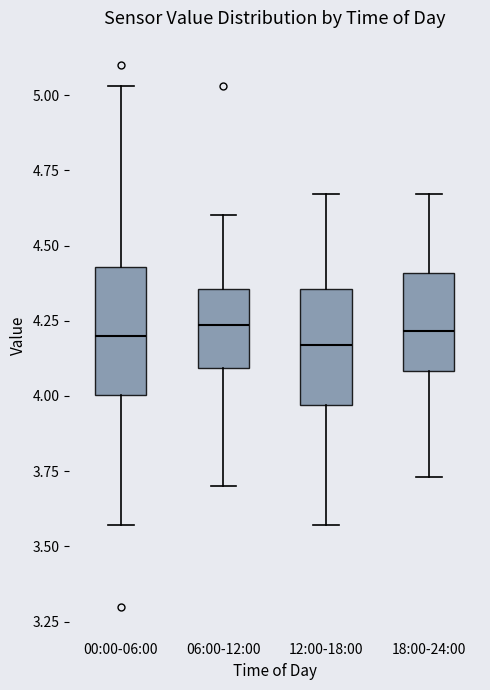

Reading left to right, transcribe this box plot: for each box, give where its median line is, the range the box spans, and where its two whiskers end, as read against the y-axis. The values are not printed on the chart, so give them approximately, as read against the axis.

00:00-06:00: median 4.20, box 4.00 to 4.45, whiskers 3.55 to 5.05
06:00-12:00: median 4.25, box 4.10 to 4.35, whiskers 3.70 to 4.60
12:00-18:00: median 4.15, box 3.95 to 4.35, whiskers 3.55 to 4.65
18:00-24:00: median 4.20, box 4.10 to 4.40, whiskers 3.75 to 4.65